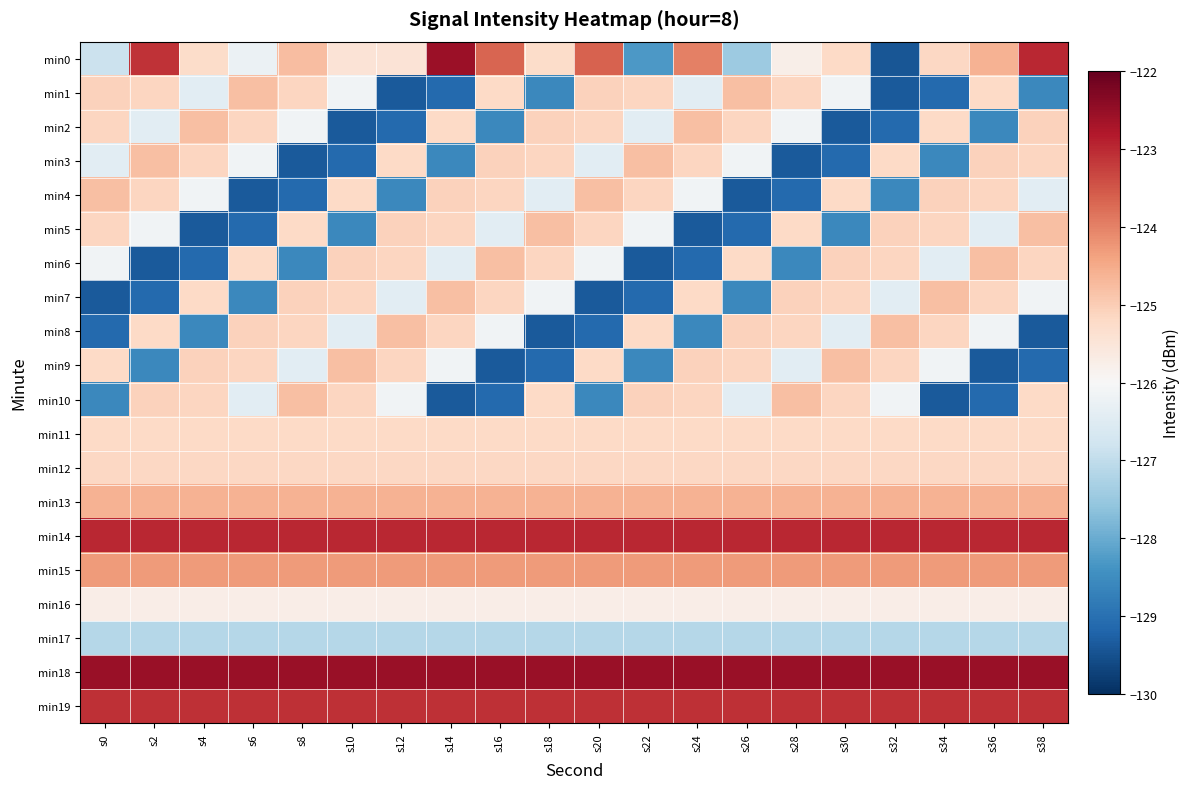

Which label corresponds to the smallest value in the chart?

s32